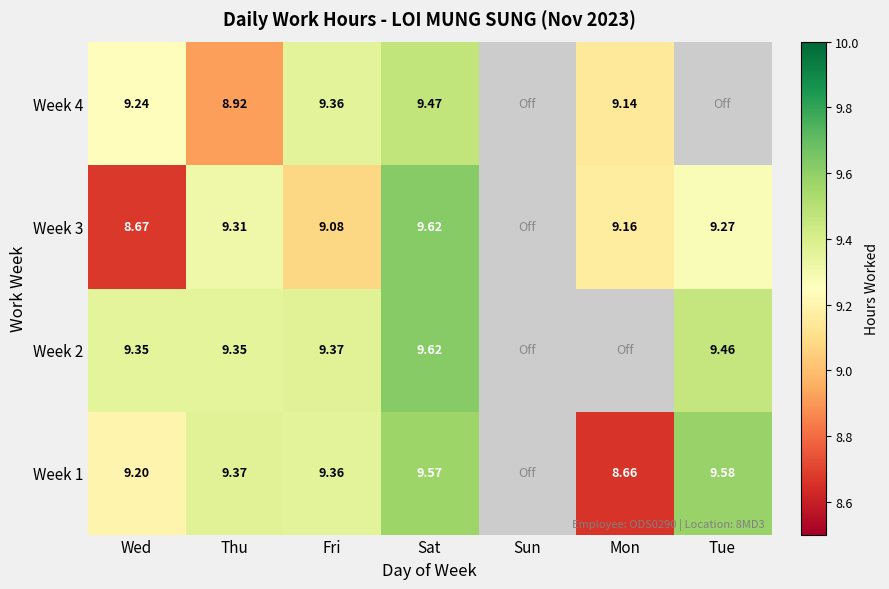

Is the value of Week 3 at Sat greater than the value of Week 1 at Sat?

Yes